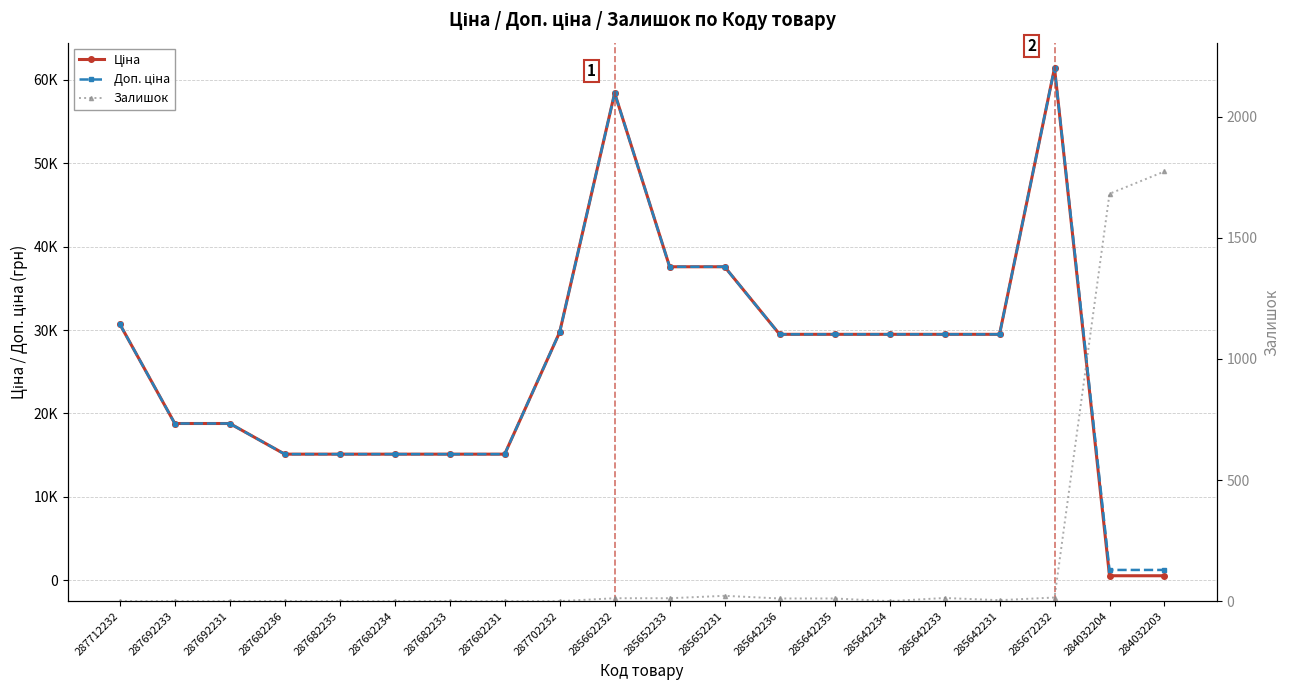

Between 287692231 and 287682231, which series saw the biggest shift?

Ціна